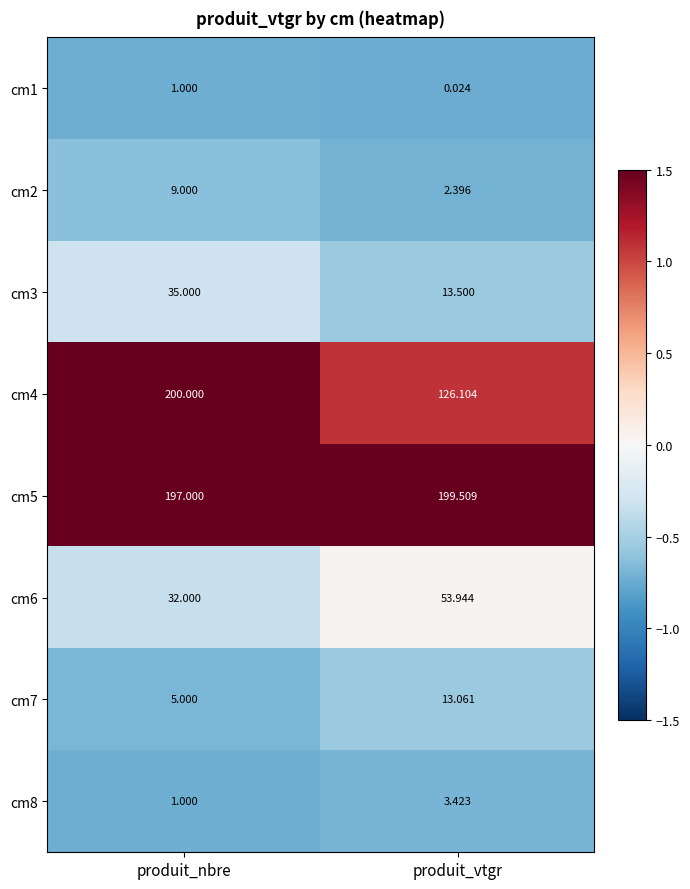

At which category is the sum across all series the highest?

produit_nbre